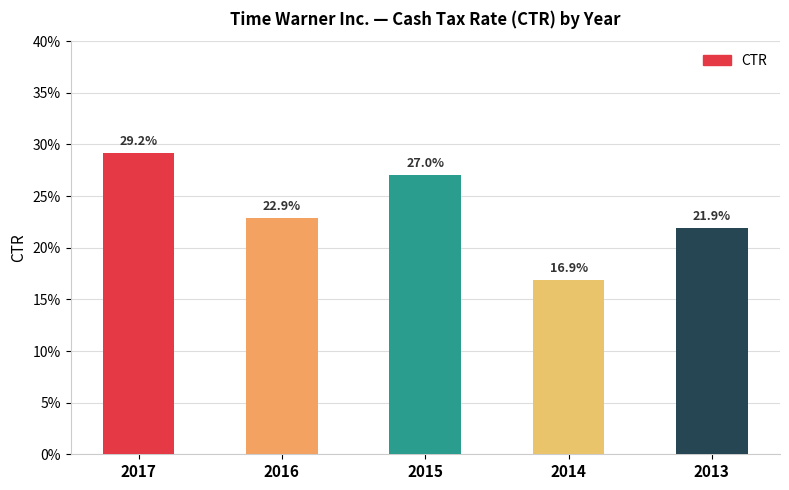

Reading left to right, list all the values displayed in this chart.

0.3	0.2	0.3	0.2	0.2